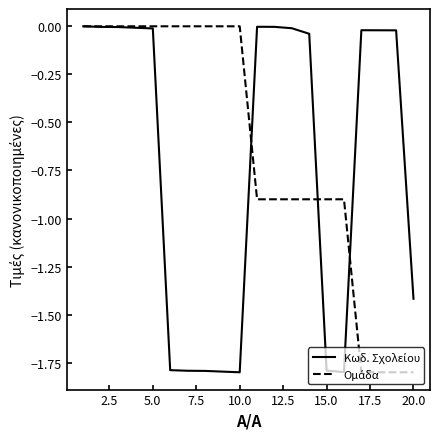

In Κωδ. Σχολείου, how many points are lower than both neighbors (excluding endpoints)?

2